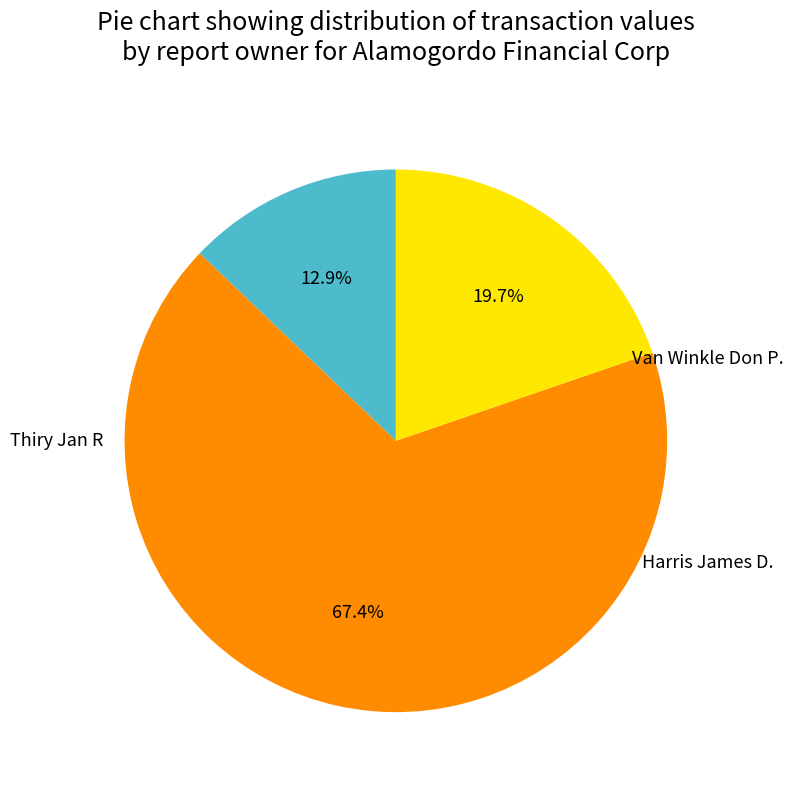

To the nearest percent, what is the average slice percentage?

33%